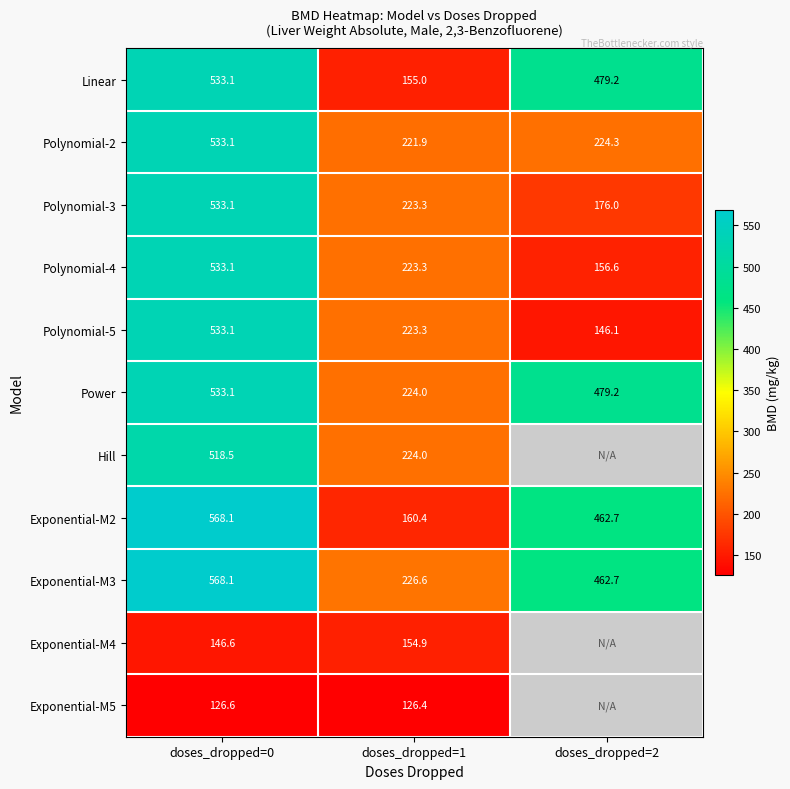

Which category has the highest value in the Power series?

doses_dropped=0